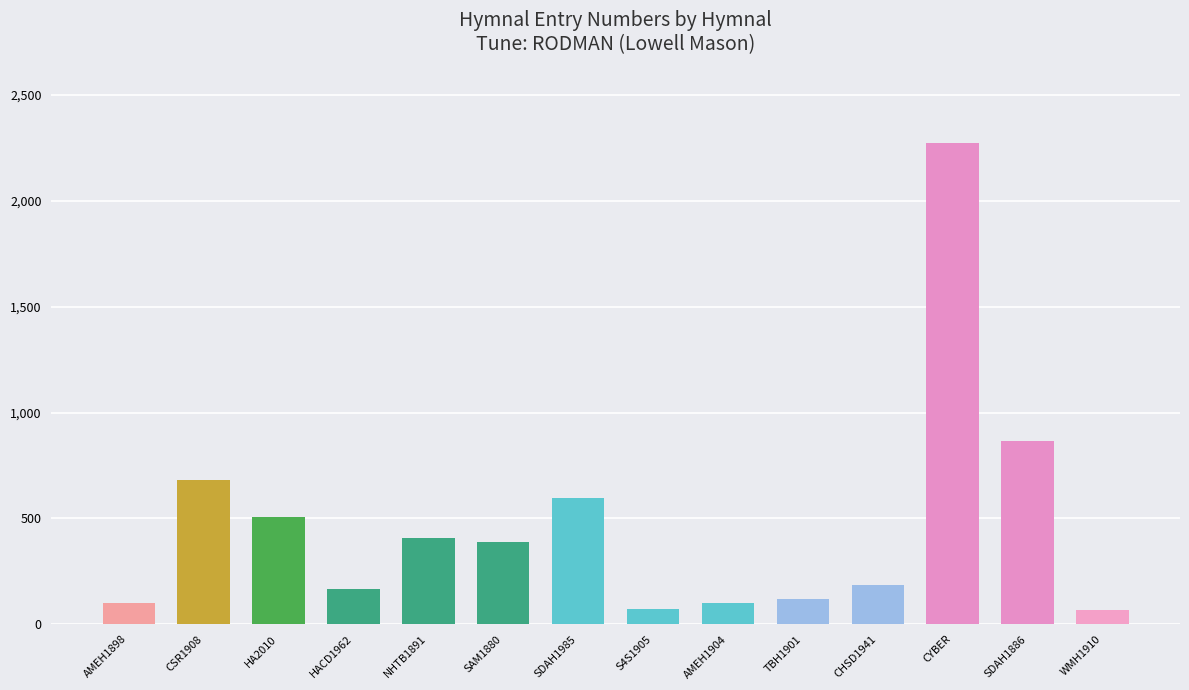

What is the value of the 9th bar from the left?

102